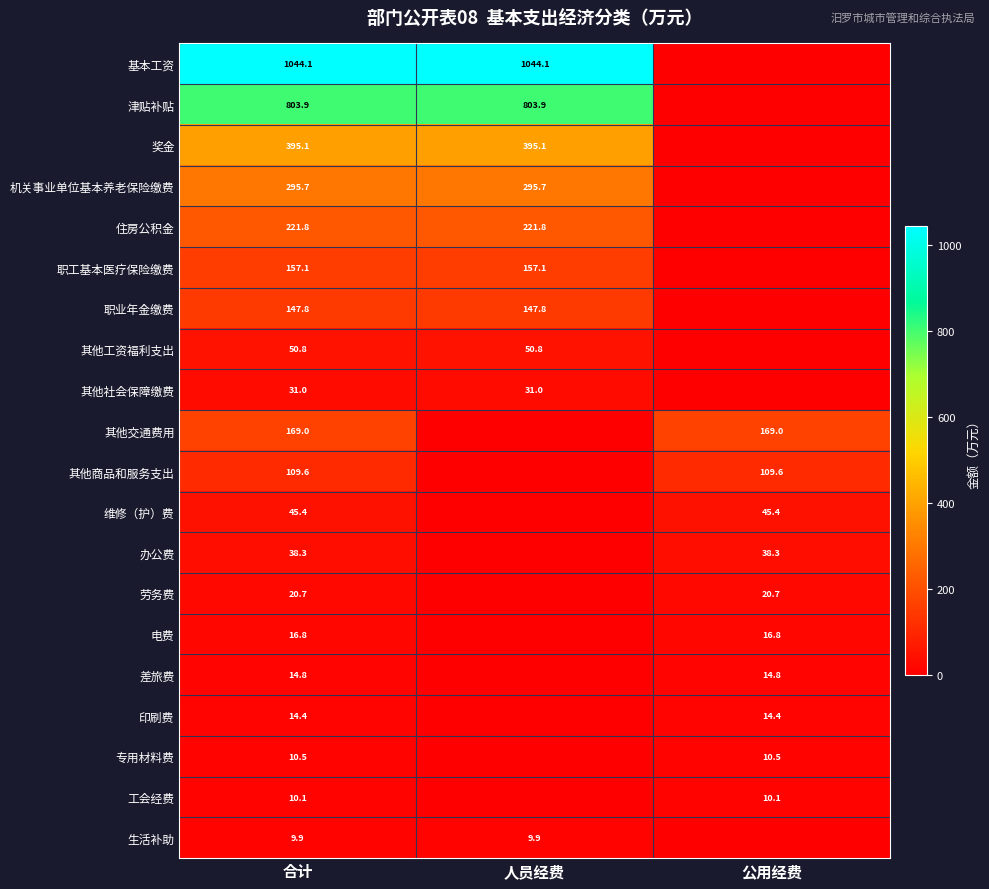

At 合计, list the series in order from smallest to largest.

生活补助, 工会经费, 专用材料费, 印刷费, 差旅费, 电费, 劳务费, 其他社会保障缴费, 办公费, 维修（护）费, 其他工资福利支出, 其他商品和服务支出, 职业年金缴费, 职工基本医疗保险缴费, 其他交通费用, 住房公积金, 机关事业单位基本养老保险缴费, 奖金, 津贴补贴, 基本工资